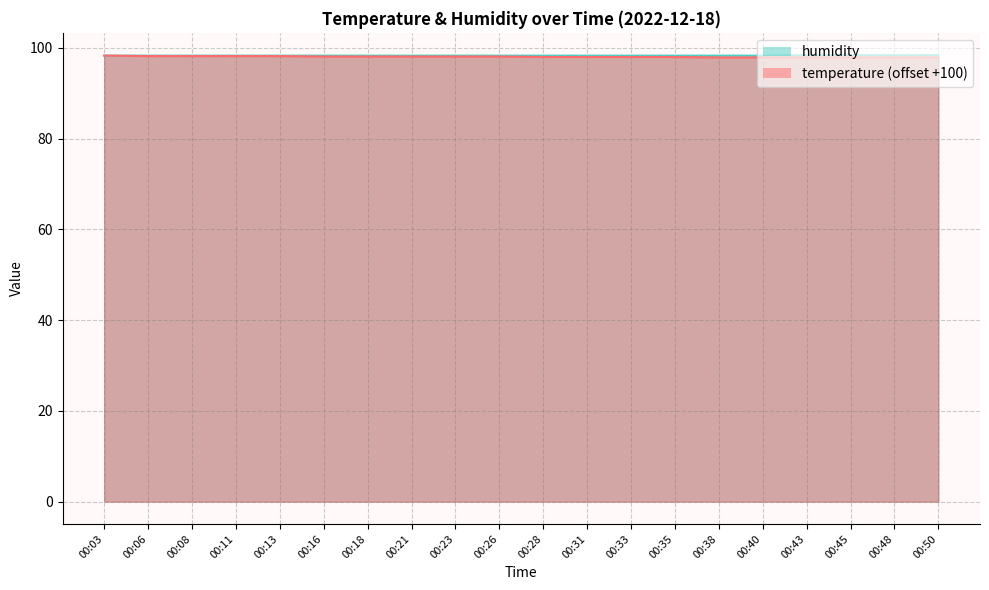

Which label corresponds to the smallest value in the chart?

00:38